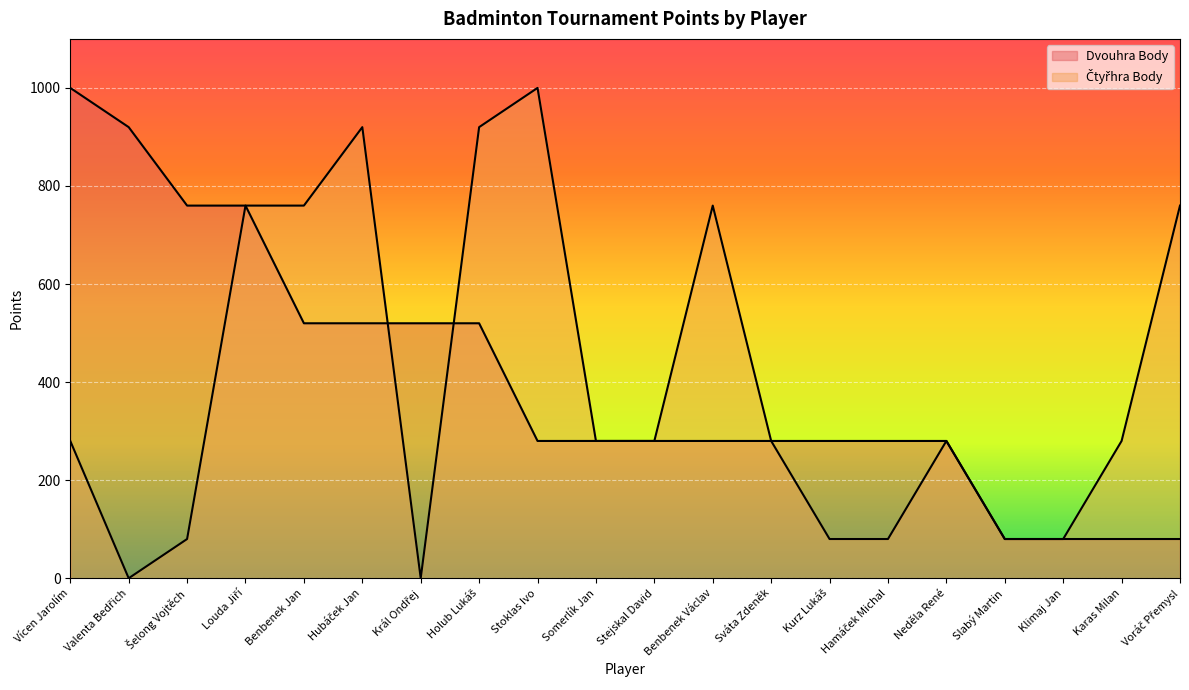

What is the greatest value displayed?

1000